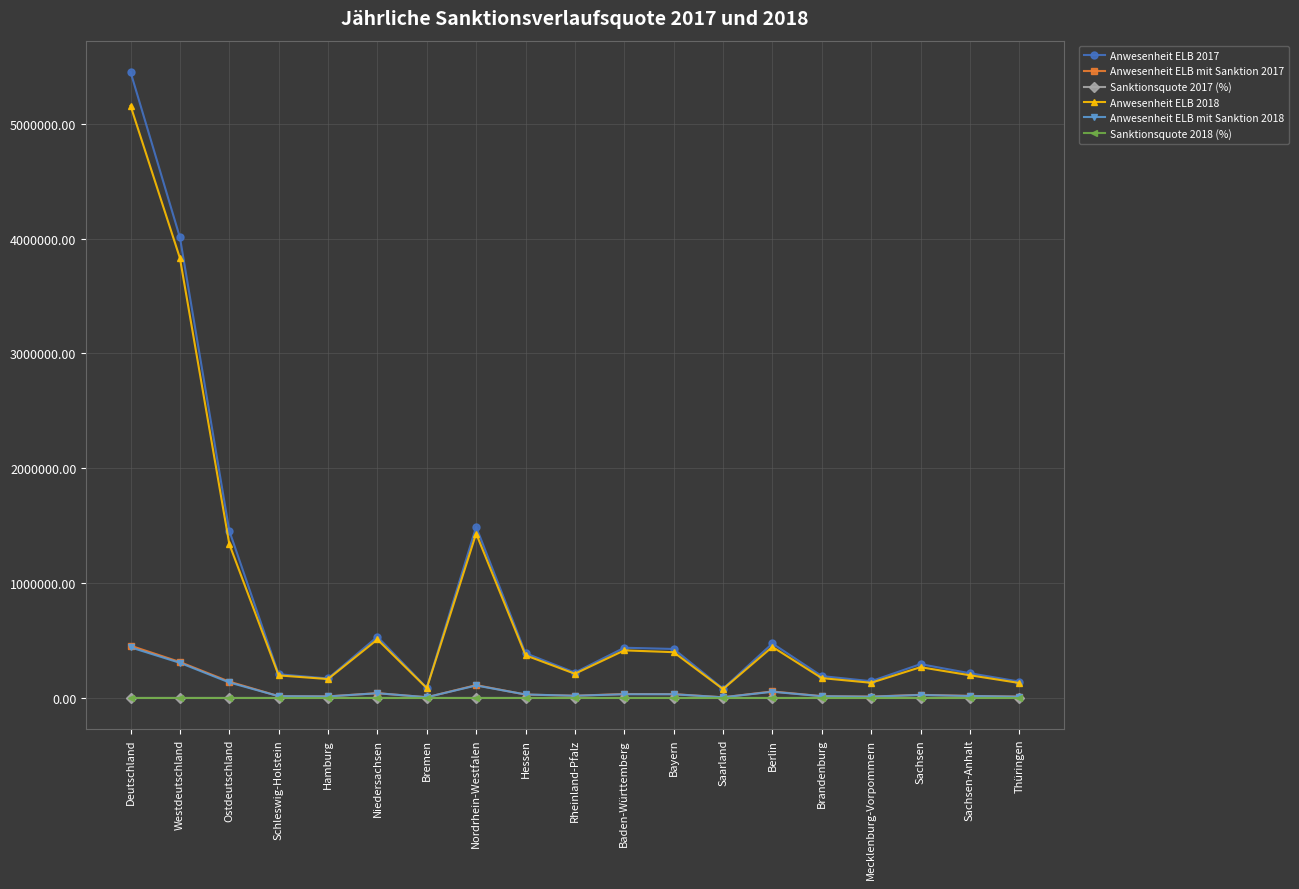

Which series has the largest range (max minus min)?

Anwesenheit ELB 2017